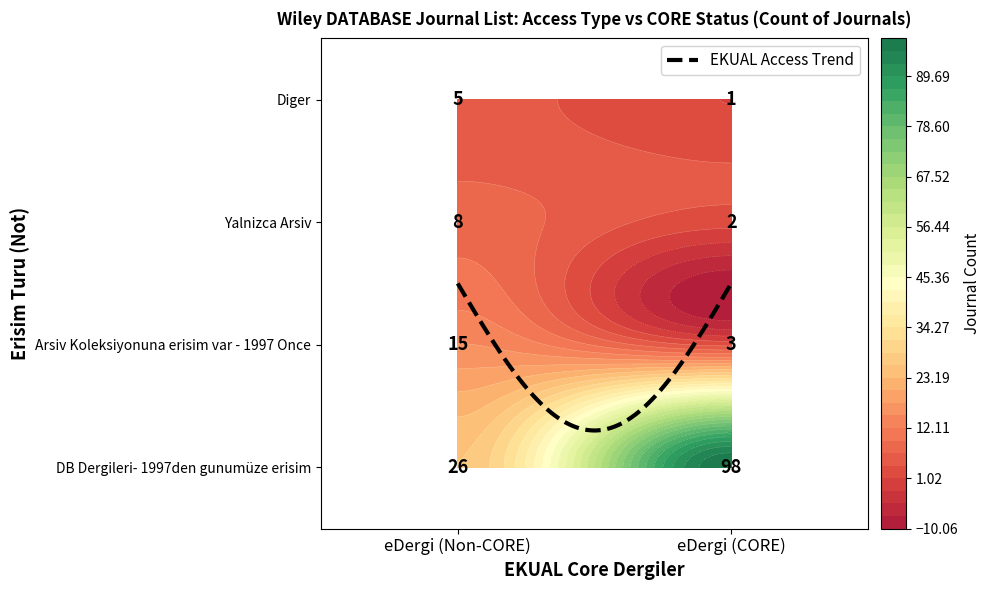

What is the average value of the Yalnizca Arsiv series?

5